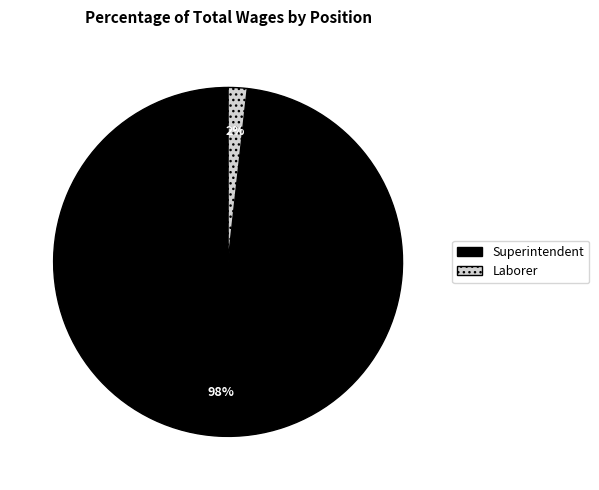

True or false: Superintendent accounts for 98% of the total.

True